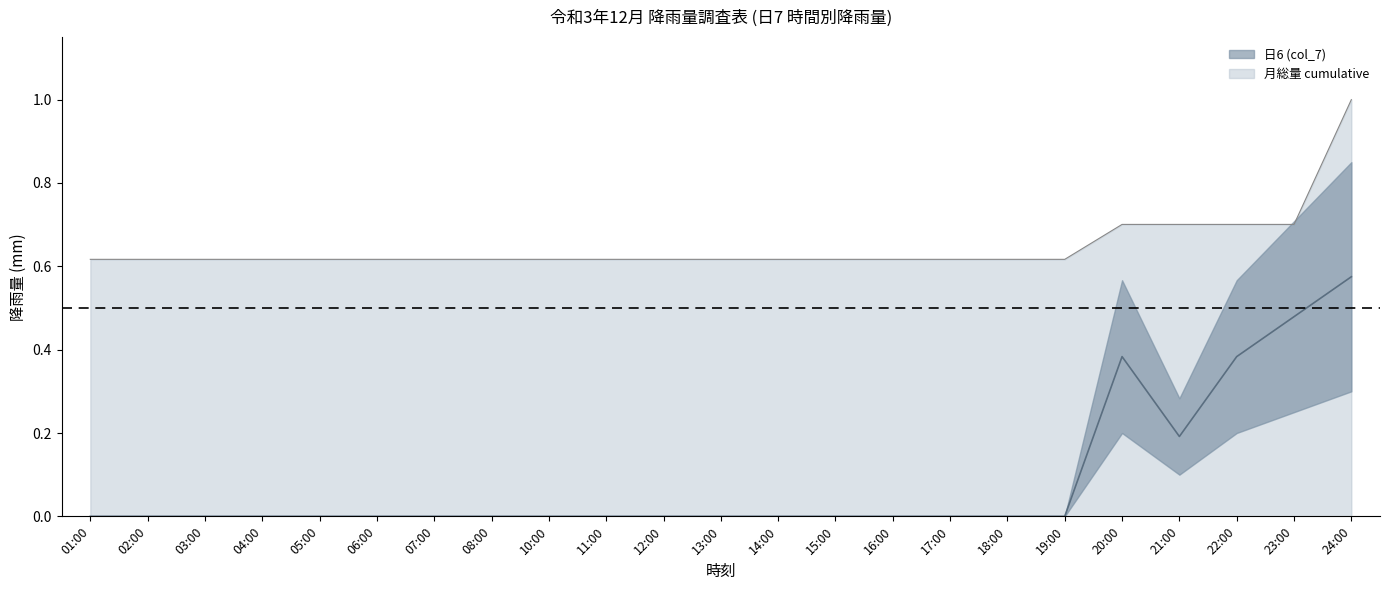

What is the average value of the 月総量 cumulative series?

0.6